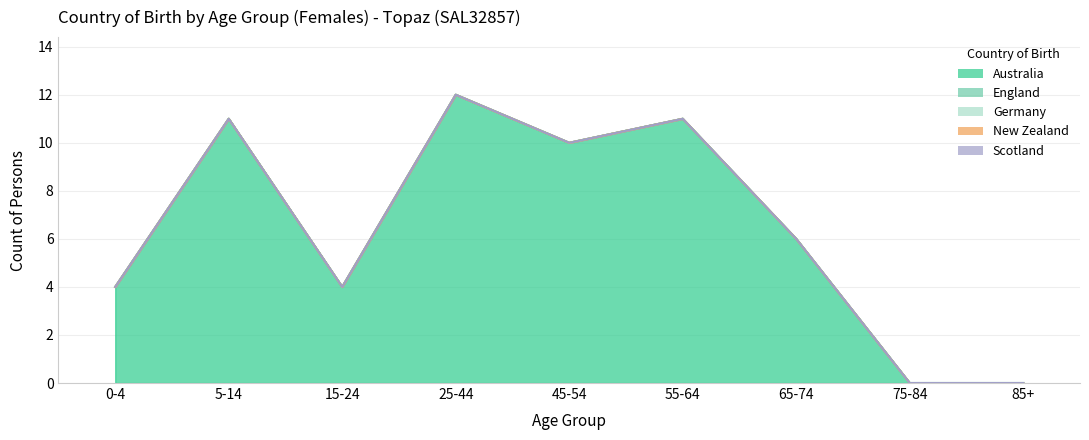

Which category has the highest value in the Germany series?

0-4